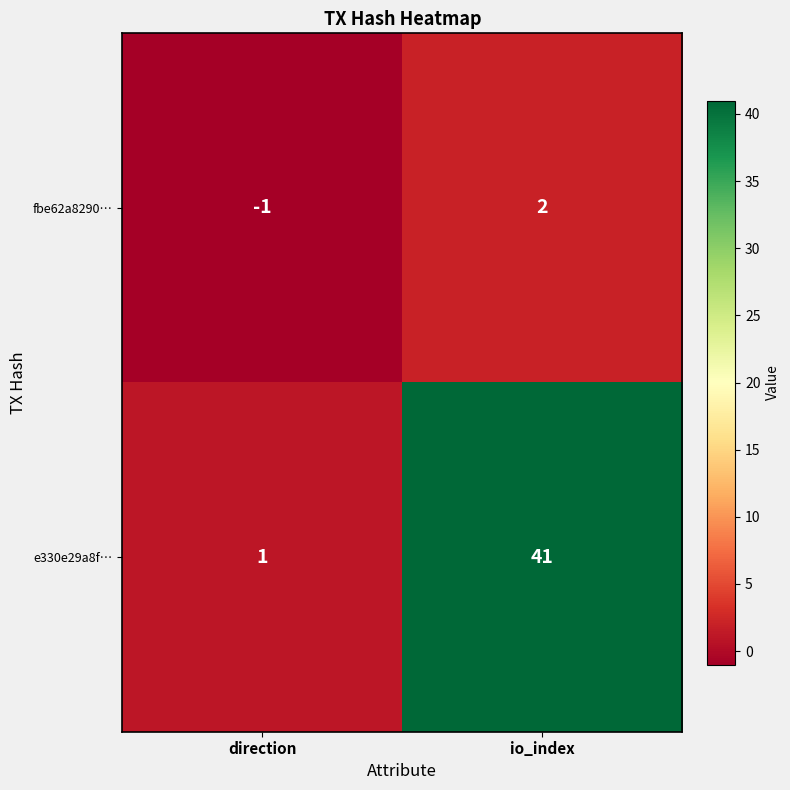

Where is fbe62a8290… nearest to the value 0?

direction